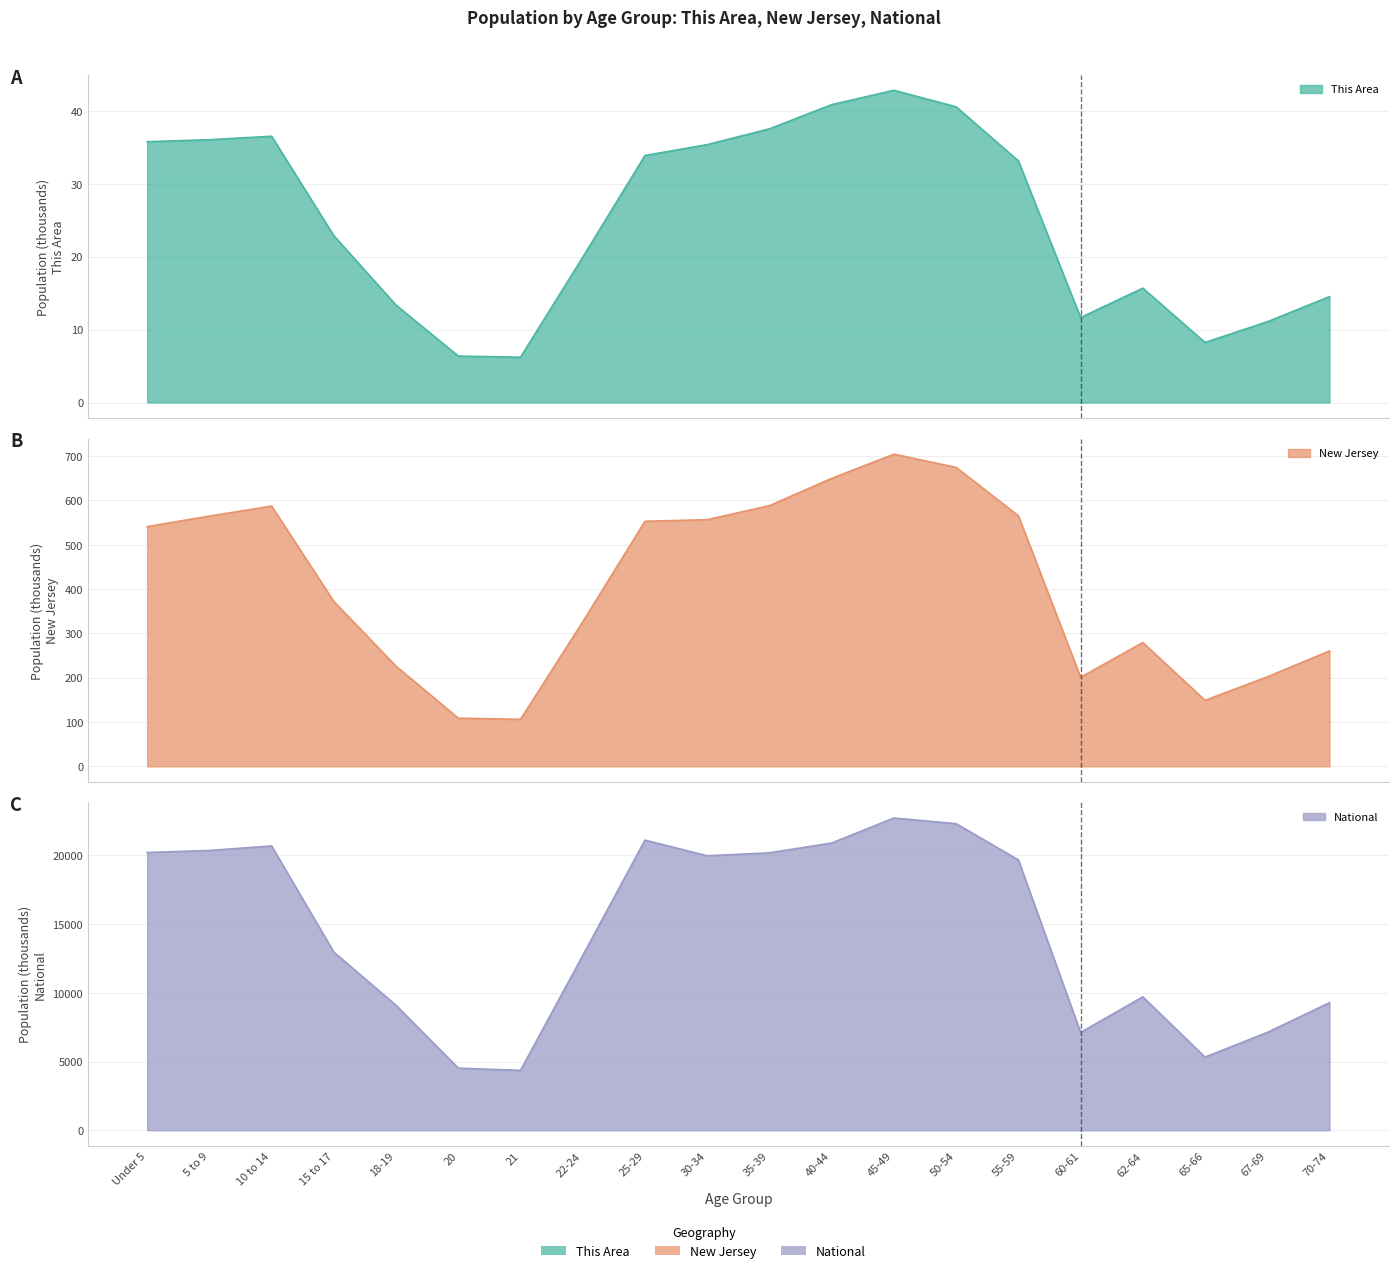

True or false: New Jersey and This Area cross at least once.

False